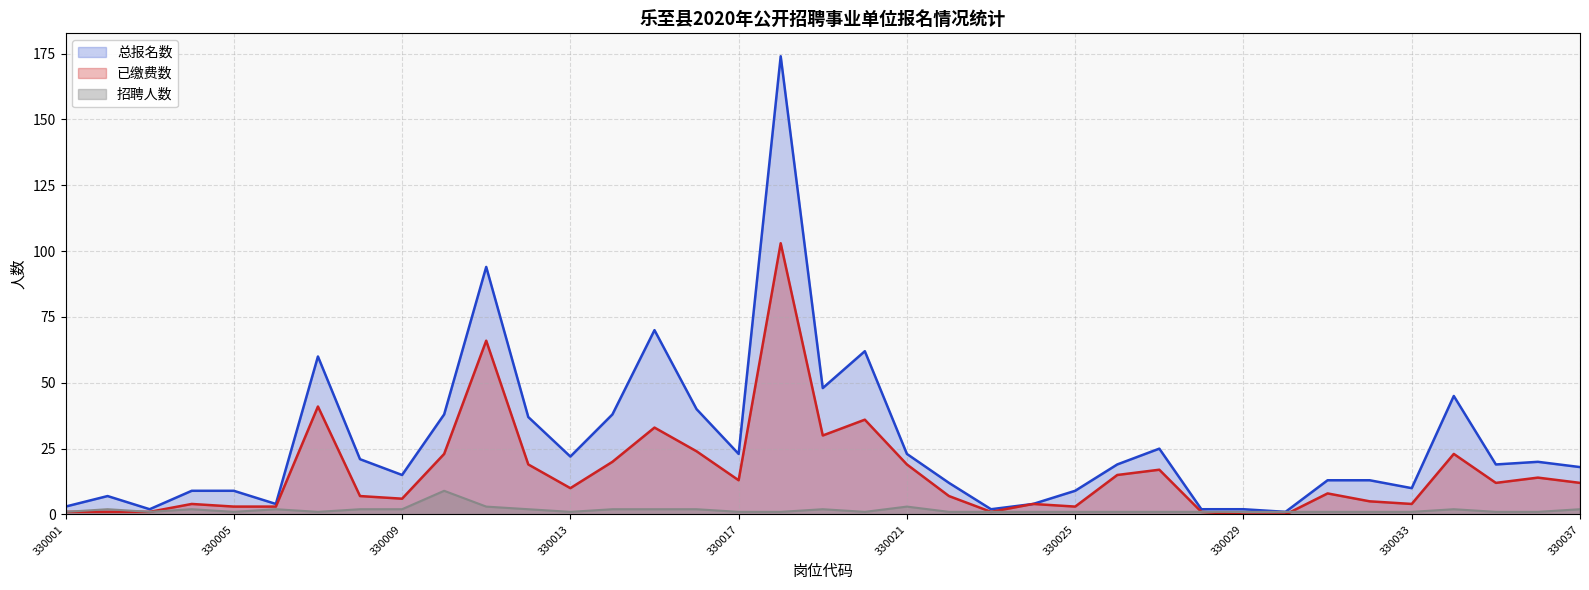

Reading left to right, list all the values displayed in this chart.

招聘人数: 330001=1	330002=2	330003=1	330004=2	330005=1	330006=2	330007=1	330008=2	330009=2	330010=9	330011=3	330012=2	330013=1	330014=2	330015=2	330016=2	330017=1	330018=1	330019=2	330020=1	330021=3	330022=1	330023=1	330024=1	330025=1	330026=1	330027=1	330028=1	330029=1	330030=1	330031=1	330032=1	330033=1	330034=2	330035=1	330036=1	330037=2
总报名数: 330001=3	330002=7	330003=2	330004=9	330005=9	330006=4	330007=60	330008=21	330009=15	330010=38	330011=94	330012=37	330013=22	330014=38	330015=70	330016=40	330017=23	330018=174	330019=48	330020=62	330021=23	330022=12	330023=2	330024=4	330025=9	330026=19	330027=25	330028=2	330029=2	330030=1	330031=13	330032=13	330033=10	330034=45	330035=19	330036=20	330037=18
已缴费数: 330001=1	330002=1	330003=1	330004=4	330005=3	330006=3	330007=41	330008=7	330009=6	330010=23	330011=66	330012=19	330013=10	330014=20	330015=33	330016=24	330017=13	330018=103	330019=30	330020=36	330021=19	330022=7	330023=1	330024=4	330025=3	330026=15	330027=17	330028=1	330029=0	330030=0	330031=8	330032=5	330033=4	330034=23	330035=12	330036=14	330037=12